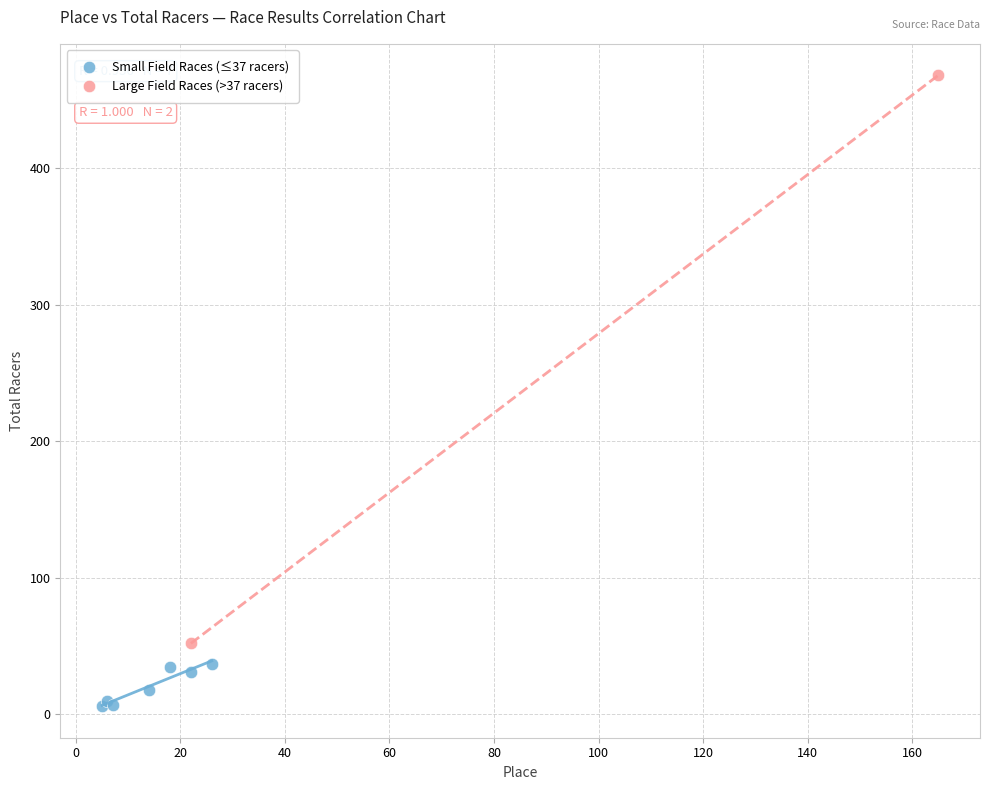

Which series contains the lowest Y value?

Small Field Races (≤37 racers)